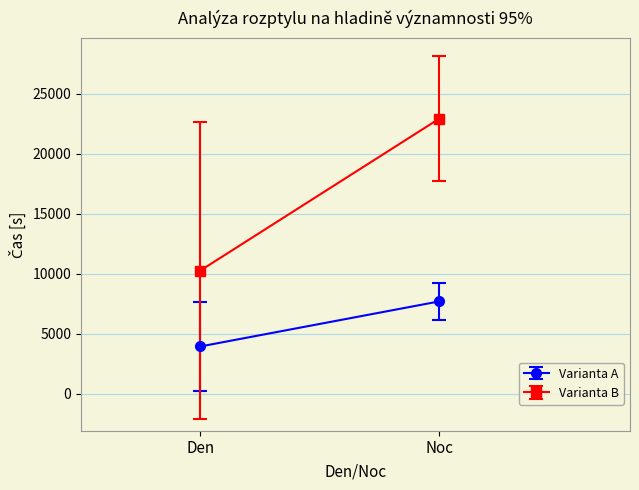

True or false: Varianta A and Varianta B intersect in this chart.

False